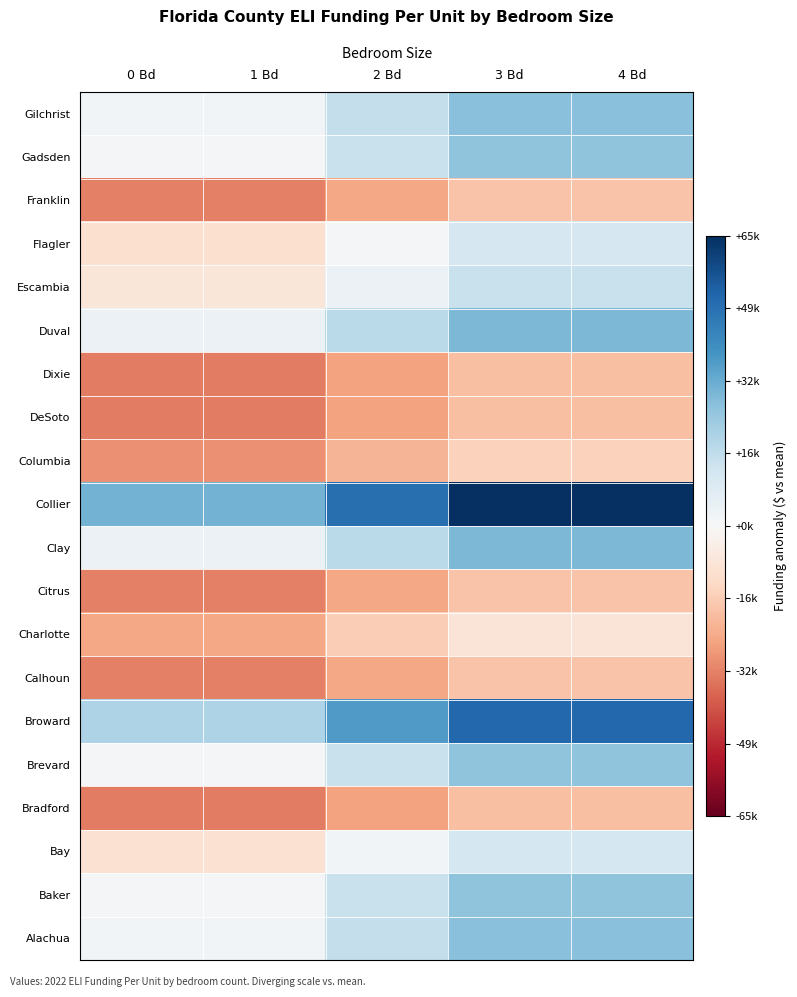

Reading right to left, extract all data points from this chart.

Alachua: 4 Bd=27697	3 Bd=27697	2 Bd=15897	1 Bd=1997	0 Bd=1997
Baker: 4 Bd=26597	3 Bd=26597	2 Bd=14797	1 Bd=1497	0 Bd=1497
Bay: 4 Bd=11797	3 Bd=11797	2 Bd=1697	1 Bd=-10003	0 Bd=-10003
Bradford: 4 Bd=-19703	3 Bd=-19703	2 Bd=-26303	1 Bd=-33703	0 Bd=-33703
Brevard: 4 Bd=26597	3 Bd=26597	2 Bd=14797	1 Bd=1497	0 Bd=1497
Broward: 4 Bd=51797	3 Bd=51797	2 Bd=37197	1 Bd=20197	0 Bd=20197
Calhoun: 4 Bd=-18603	3 Bd=-18603	2 Bd=-25203	1 Bd=-32903	0 Bd=-32903
Charlotte: 4 Bd=-8603	3 Bd=-8603	2 Bd=-16403	1 Bd=-25303	0 Bd=-25303
Citrus: 4 Bd=-18603	3 Bd=-18603	2 Bd=-25203	1 Bd=-32903	0 Bd=-32903
Clay: 4 Bd=29697	3 Bd=29697	2 Bd=17597	1 Bd=3797	0 Bd=3797
Collier: 4 Bd=65797	3 Bd=65797	2 Bd=49497	1 Bd=31097	0 Bd=31097
Columbia: 4 Bd=-15103	3 Bd=-15103	2 Bd=-22203	1 Bd=-30303	0 Bd=-30303
DeSoto: 4 Bd=-19703	3 Bd=-19703	2 Bd=-26303	1 Bd=-33703	0 Bd=-33703
Dixie: 4 Bd=-19703	3 Bd=-19703	2 Bd=-26303	1 Bd=-33703	0 Bd=-33703
Duval: 4 Bd=29697	3 Bd=29697	2 Bd=17597	1 Bd=3797	0 Bd=3797
Escambia: 4 Bd=14397	3 Bd=14397	2 Bd=3897	1 Bd=-7903	0 Bd=-7903
Flagler: 4 Bd=11097	3 Bd=11097	2 Bd=1097	1 Bd=-10403	0 Bd=-10403
Franklin: 4 Bd=-18803	3 Bd=-18803	2 Bd=-25403	1 Bd=-32903	0 Bd=-32903
Gadsden: 4 Bd=26597	3 Bd=26597	2 Bd=14797	1 Bd=1497	0 Bd=1497
Gilchrist: 4 Bd=27697	3 Bd=27697	2 Bd=15897	1 Bd=1997	0 Bd=1997